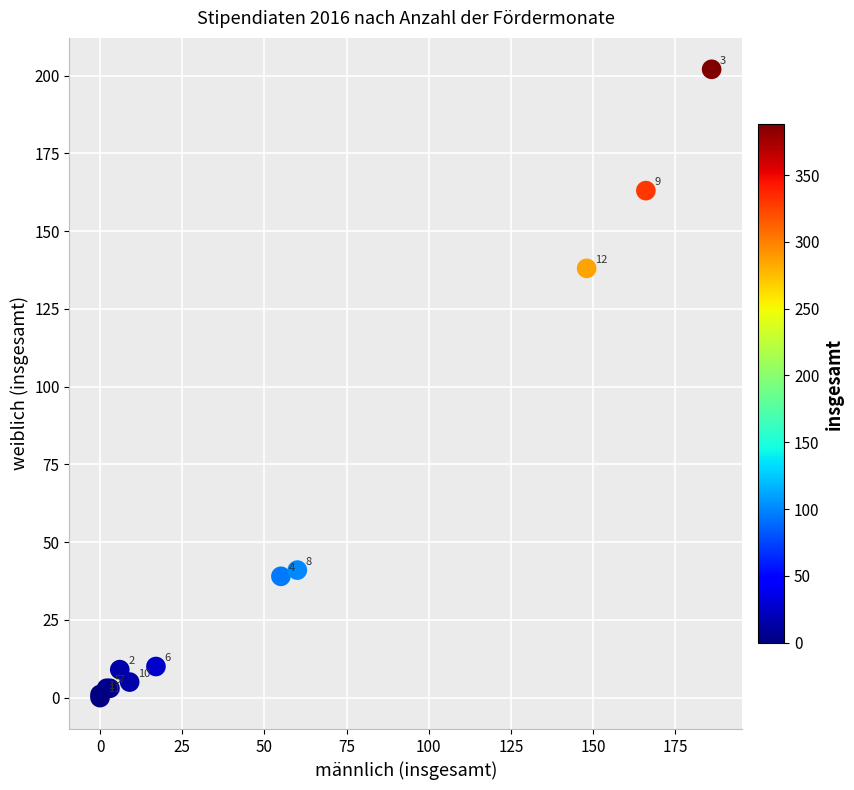

What Y value in the scatter plot is closest to 101?

138